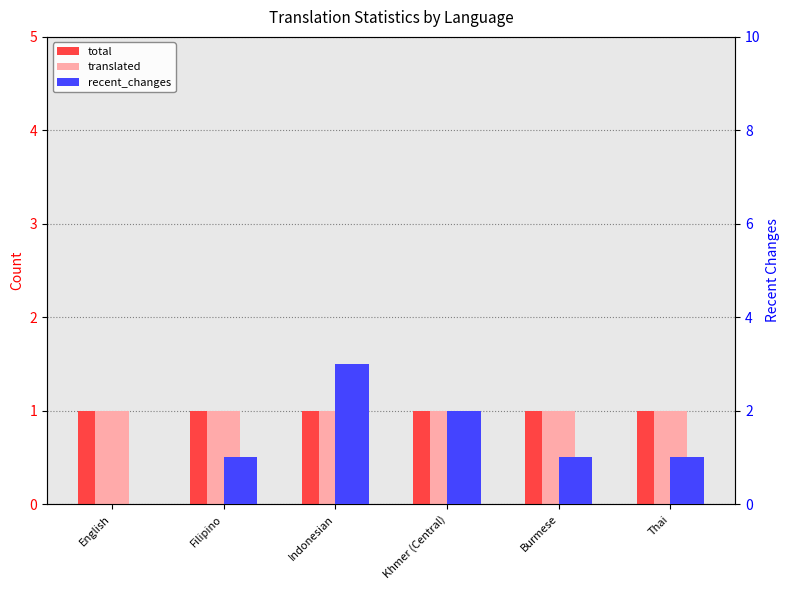

Rank the series by their maximum value, from highest to lowest.

recent_changes, total, translated